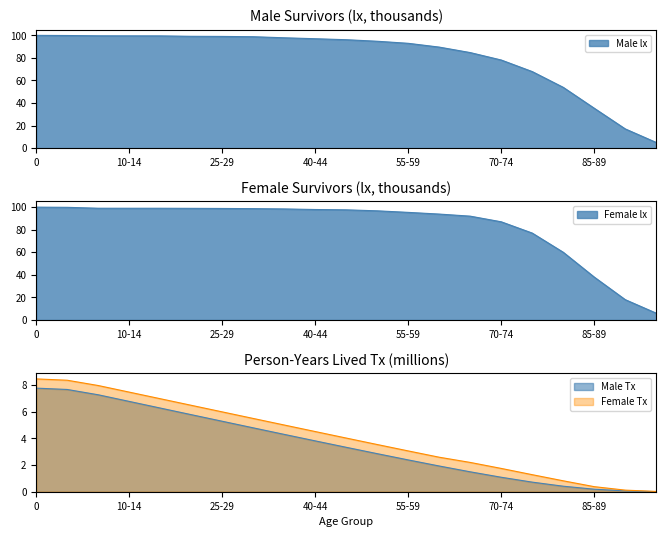

Is the value of Female lx at 15-19 greater than the value of Male Tx at 50-54?

Yes